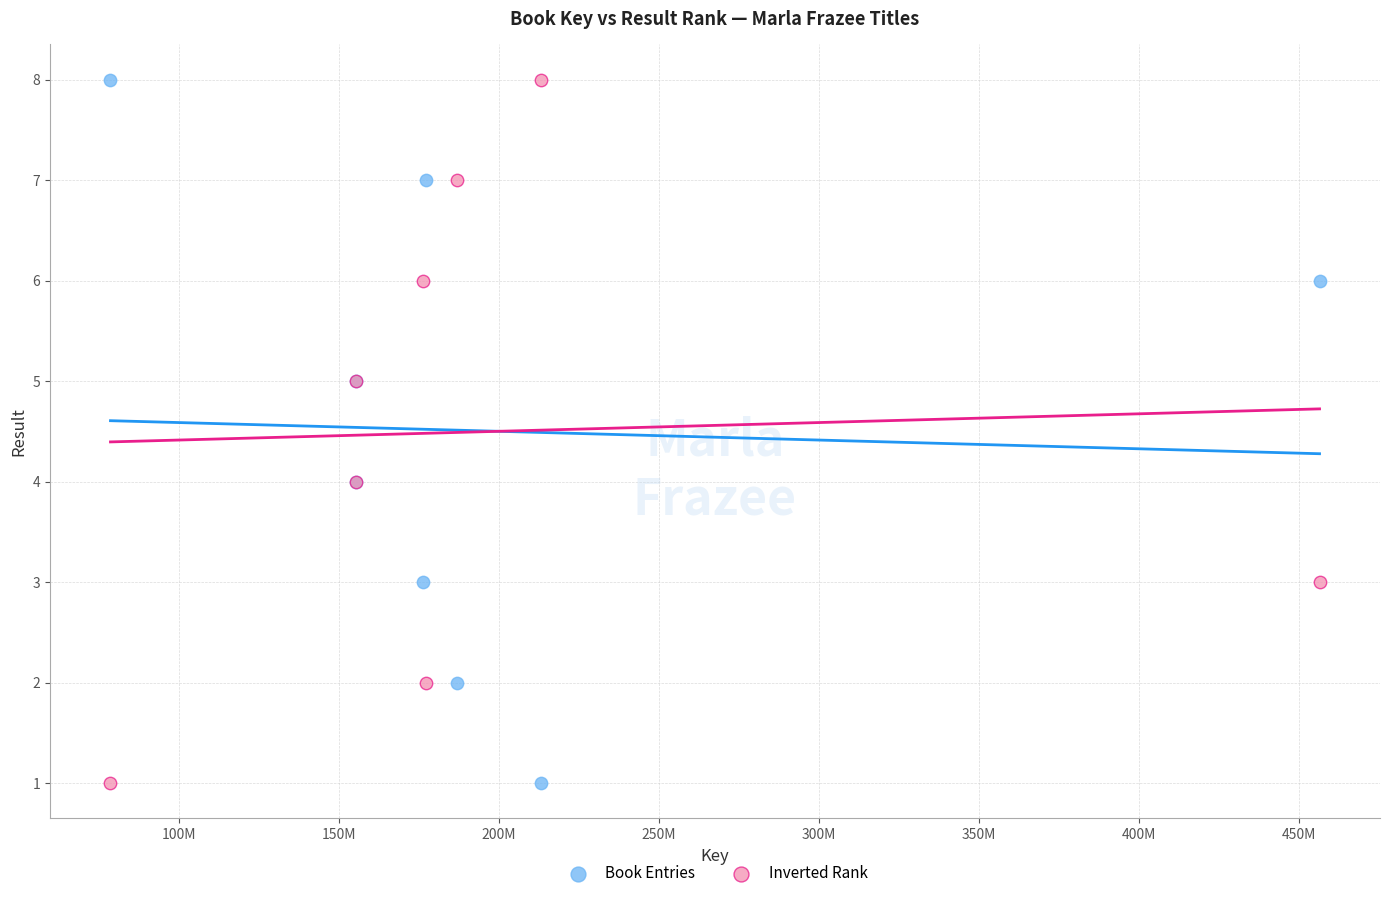

What is the X range (max minus min) for the scatter plot?

378068838